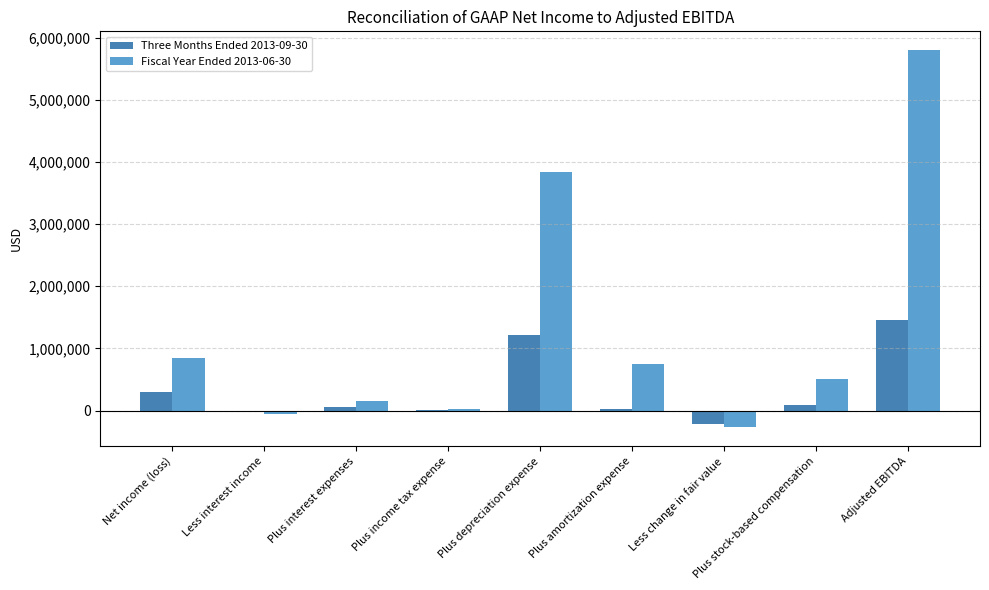

What is the sum of the Fiscal Year Ended 2013-06-30 values at Plus income tax expense and Less interest income?

-29476